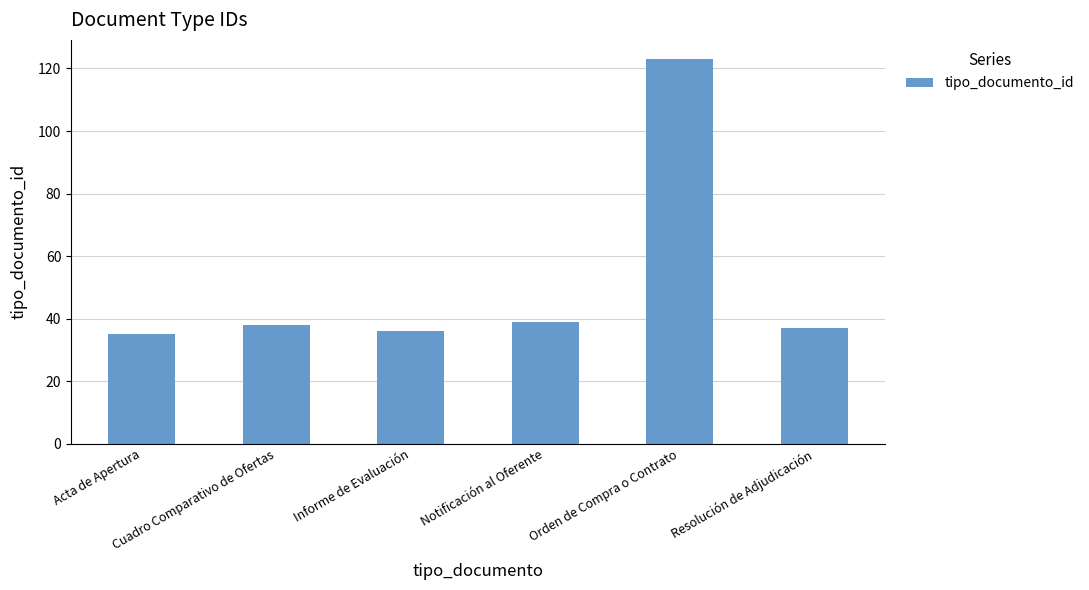

What is the change in value from Acta de Apertura to Orden de Compra o Contrato?

+88